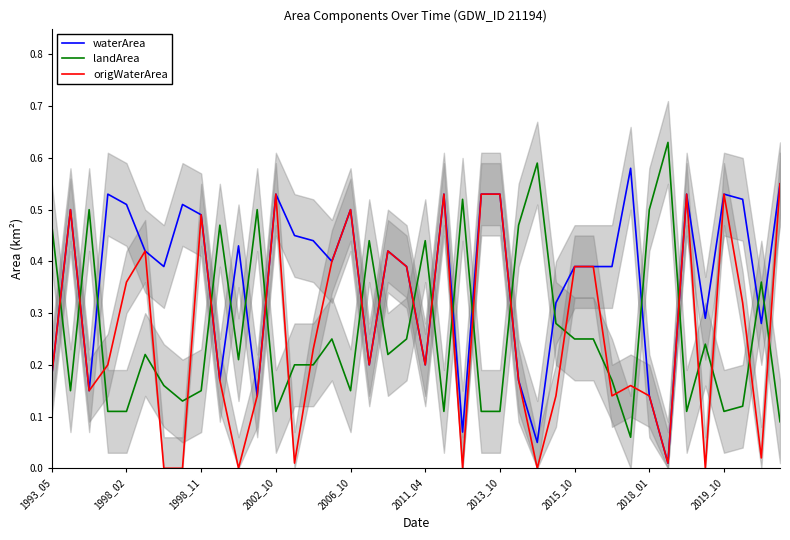

How many times do landArea and waterArea cross each other?

19